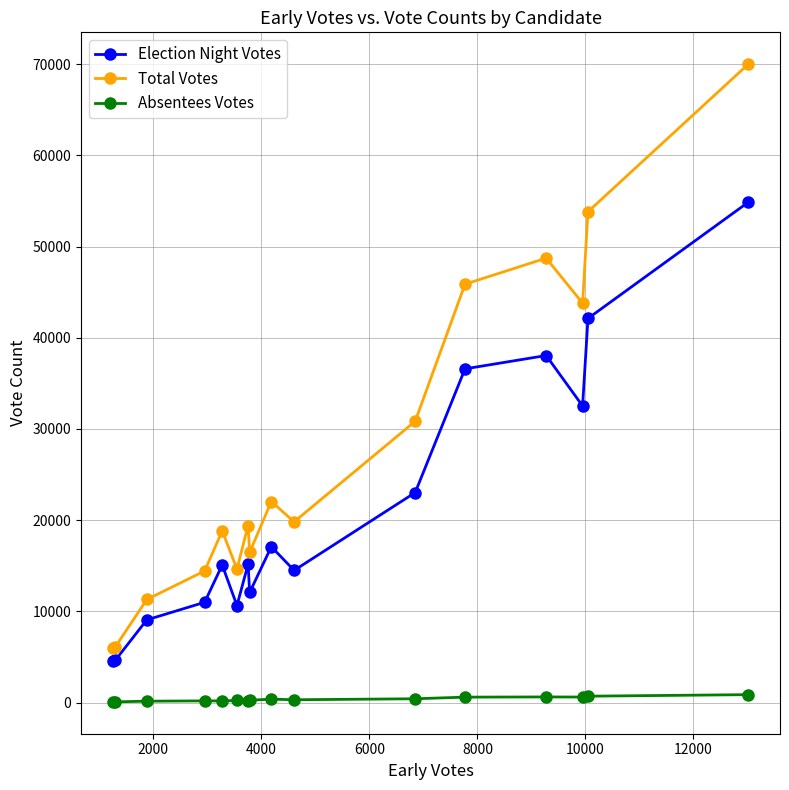

Which series has the widest spread of values?

Total Votes